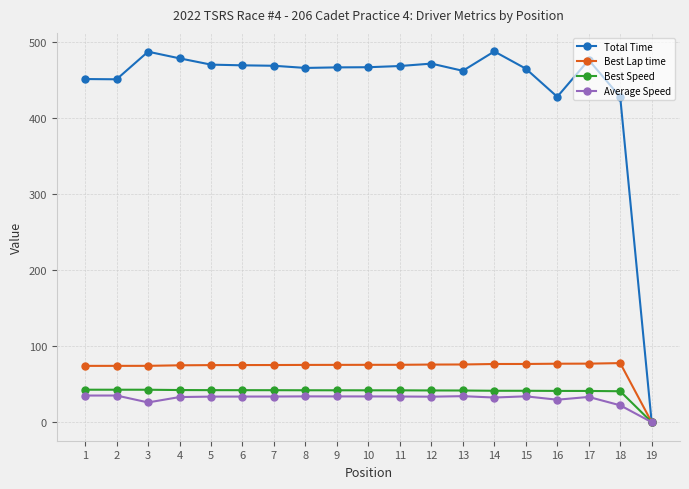

Is it true that Average Speed equals 33.2 at 17?

True